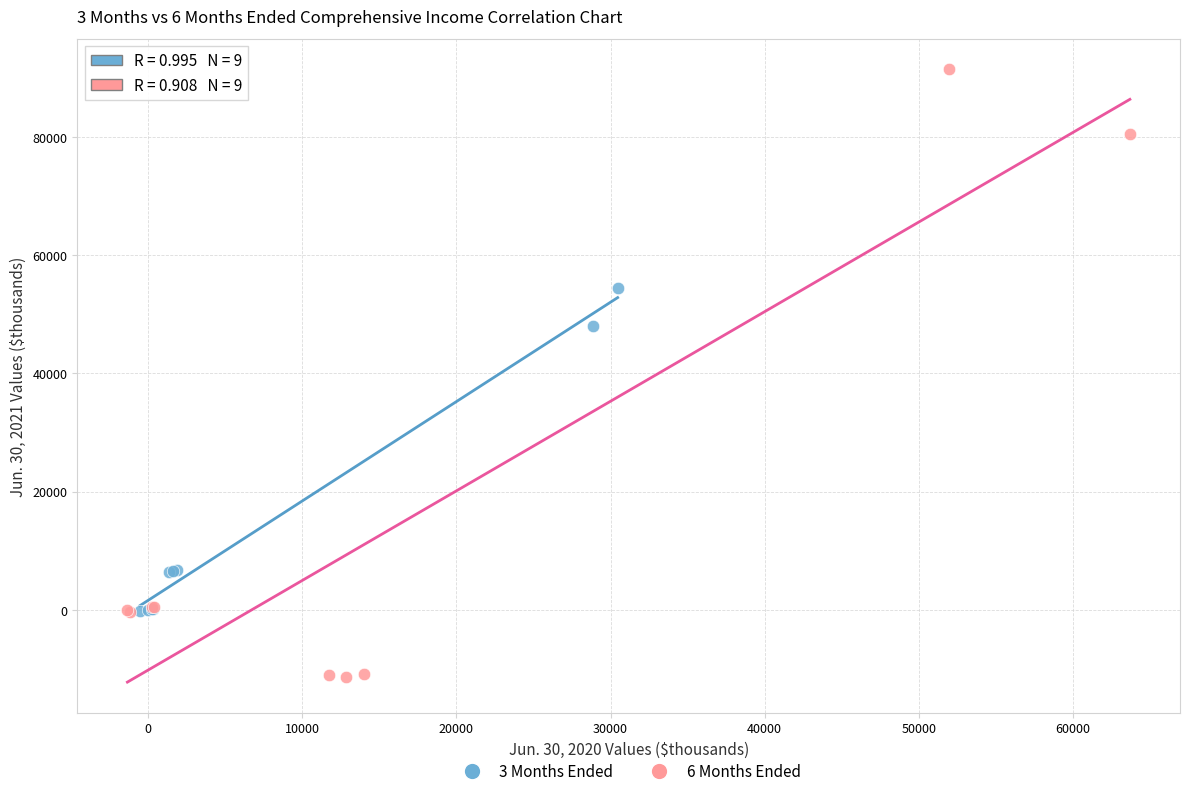

Which series has the widest spread of Y values?

6 Months Ended